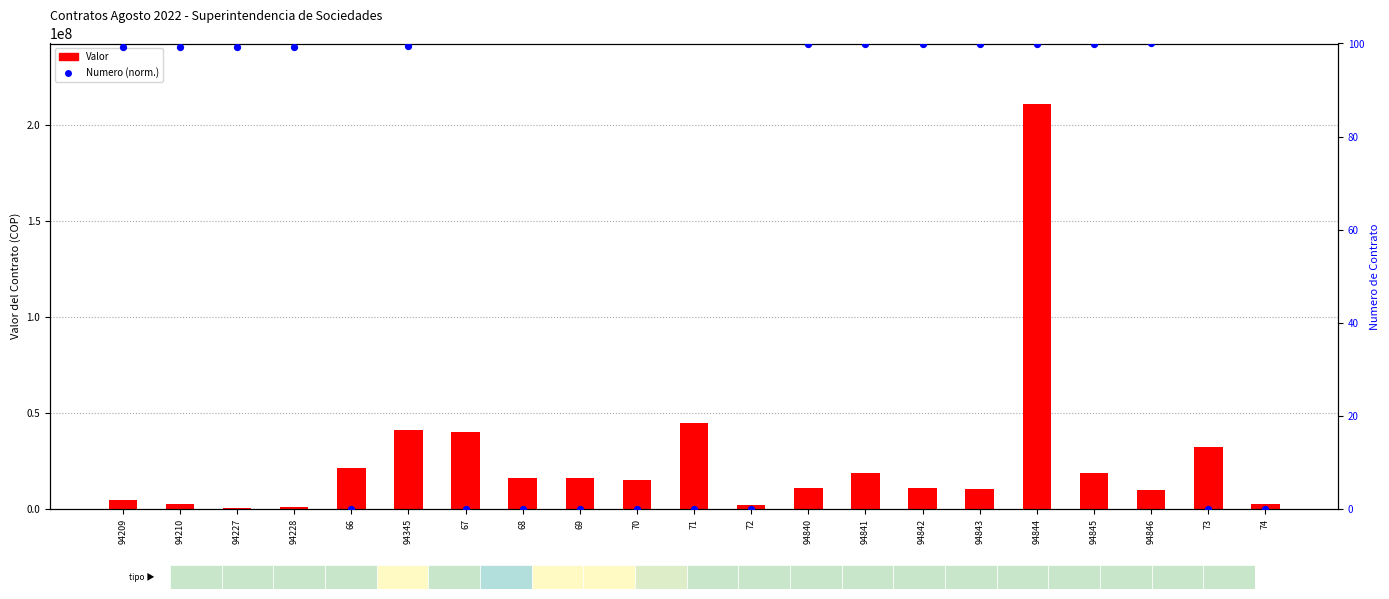

What are all the series names shown in the legend?

Valor, Numero (norm.)